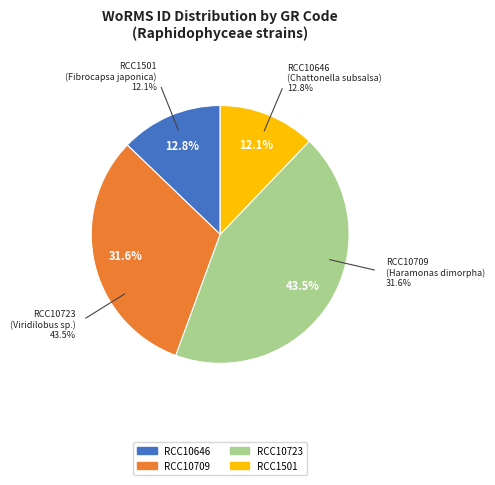

Which slice is the largest?

RCC10723